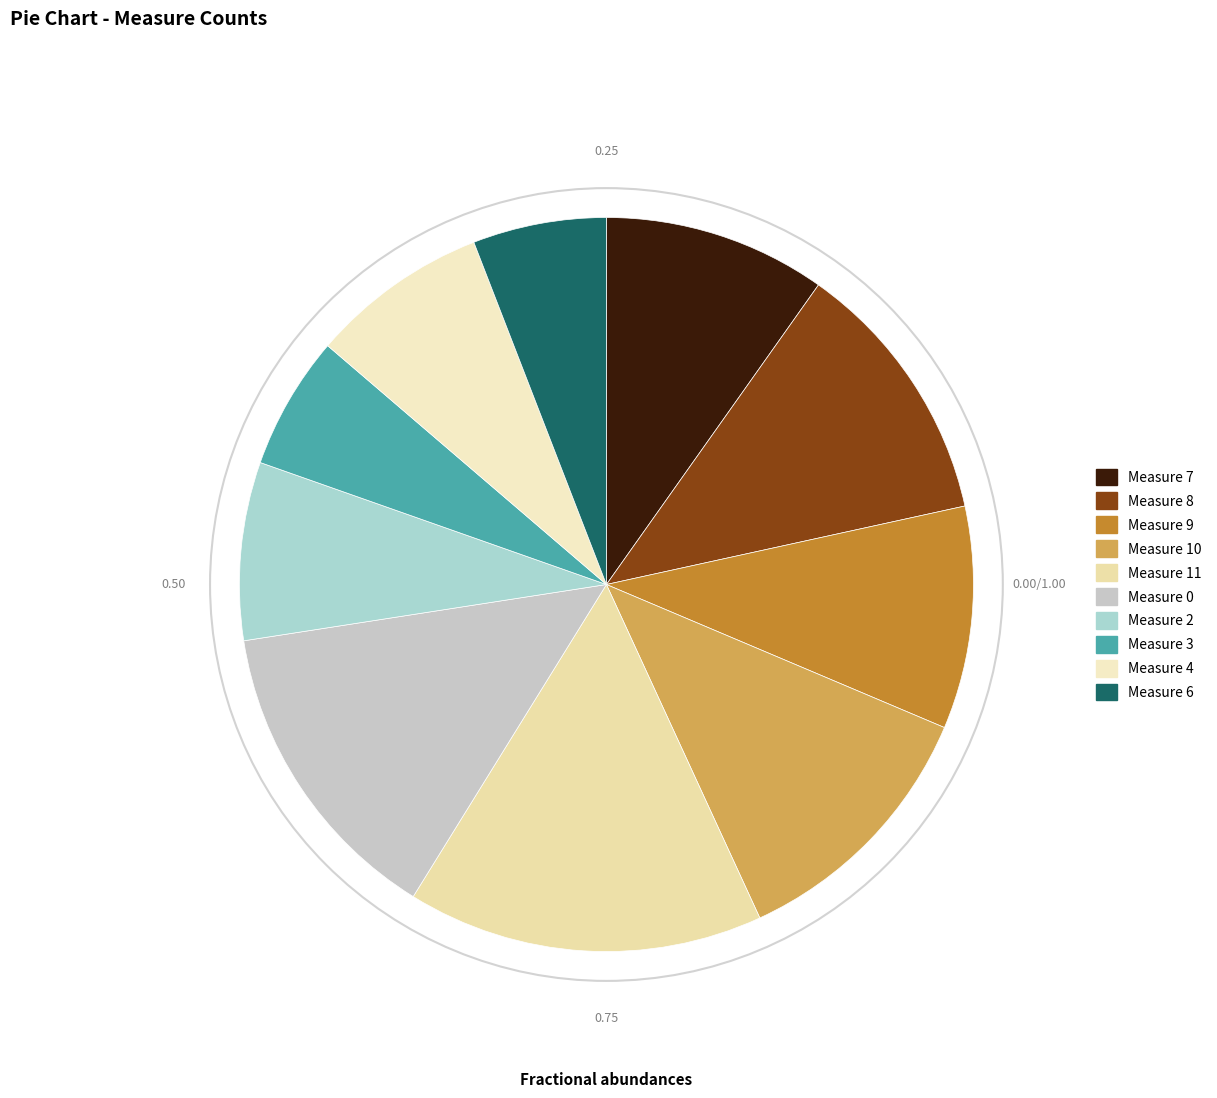

Count the number of slices in the pie.

10